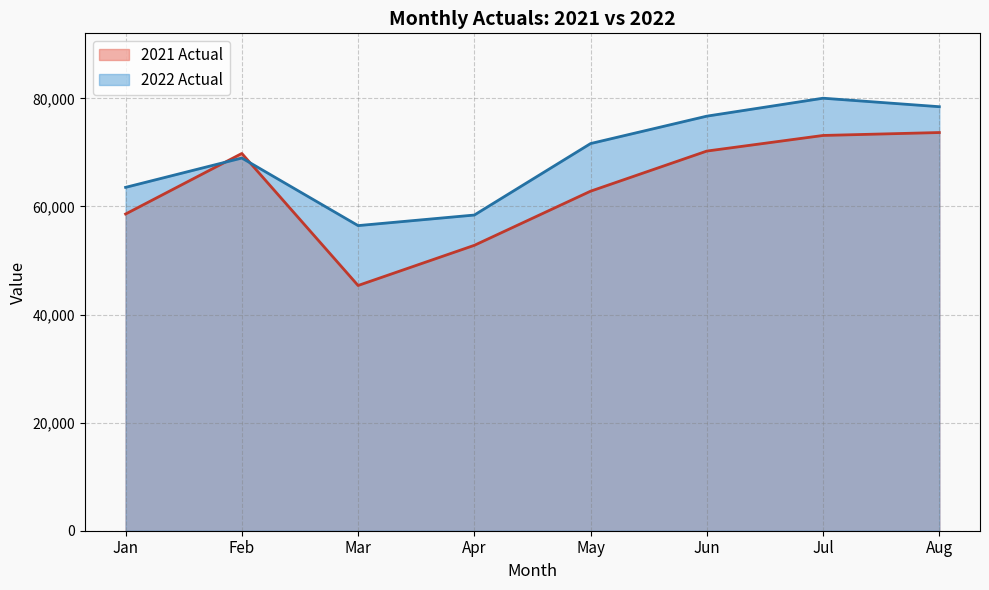

Where is 2021 Actual nearest to the value 59533?

Jan